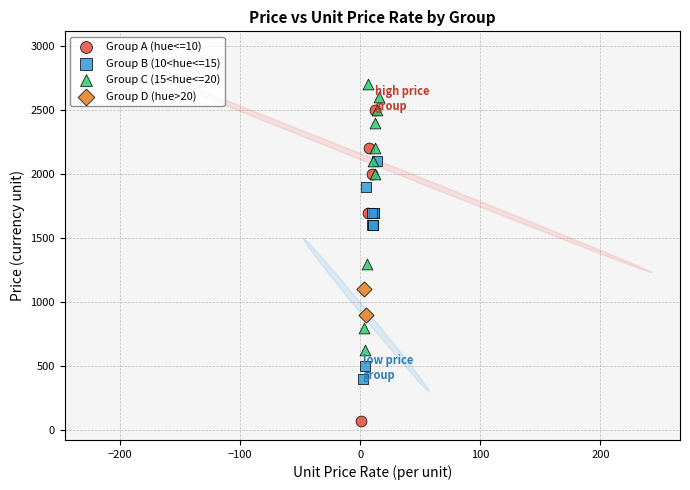

Which series reaches the minimum Y coordinate?

Group A (hue<=10)